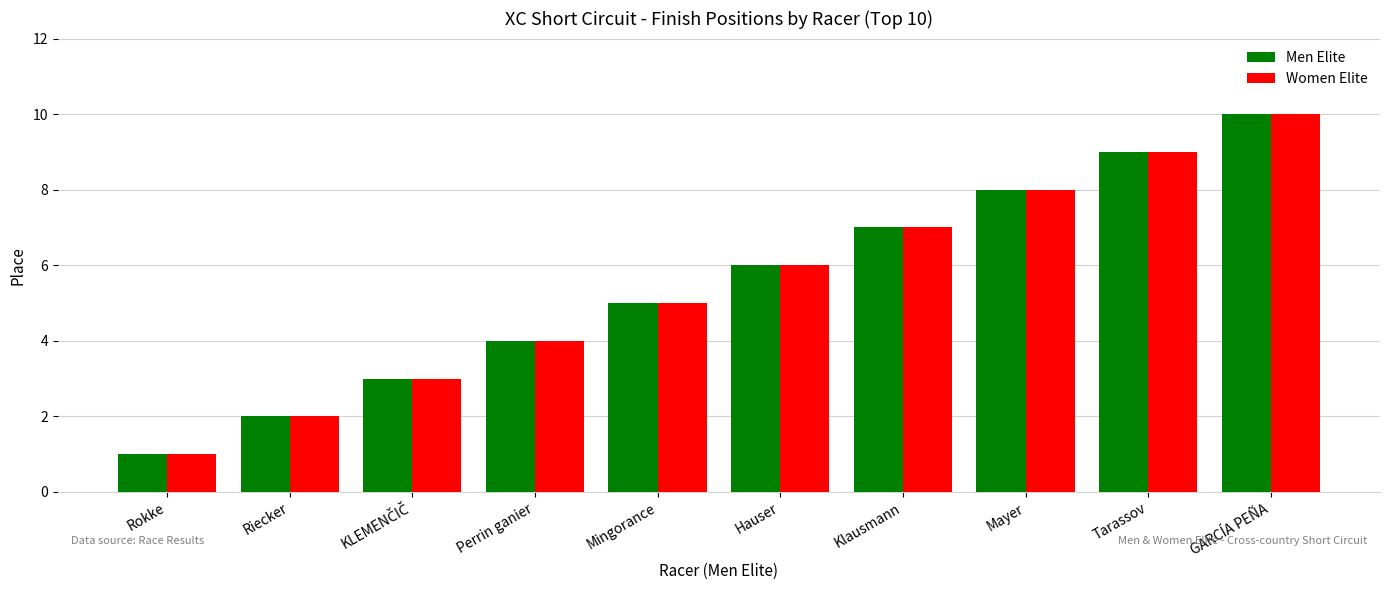

What is the difference between the second highest and minimum values in the Men Elite series?

8